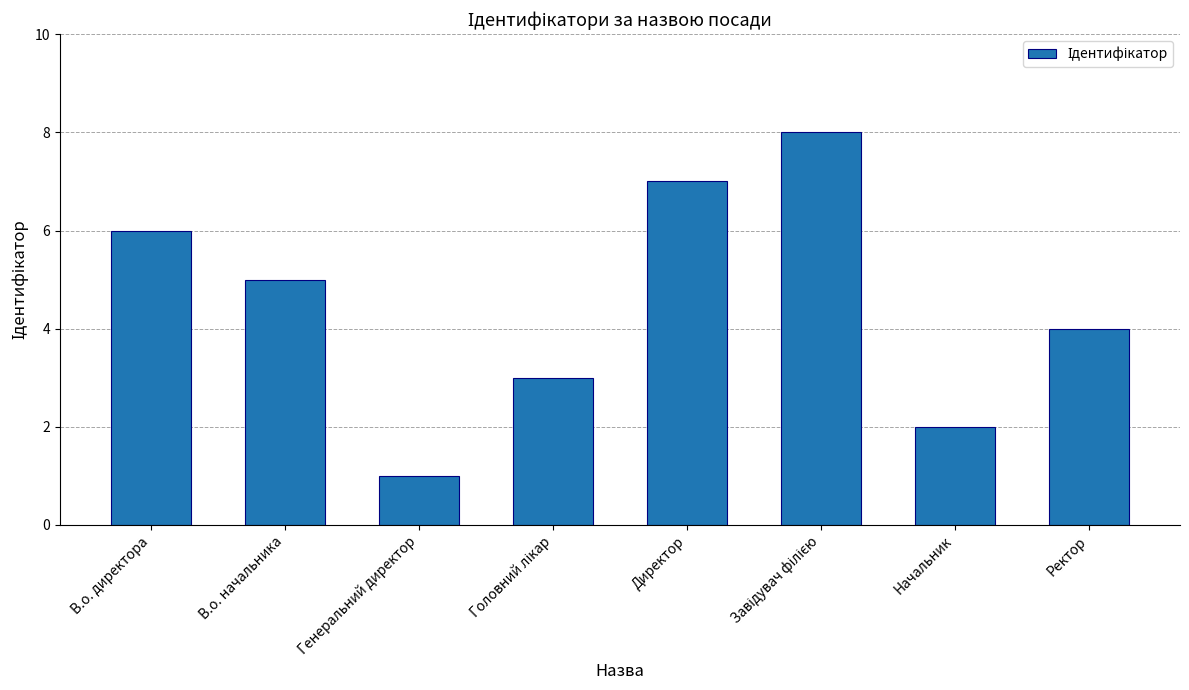

What is the value of the 3rd bar from the left?

1